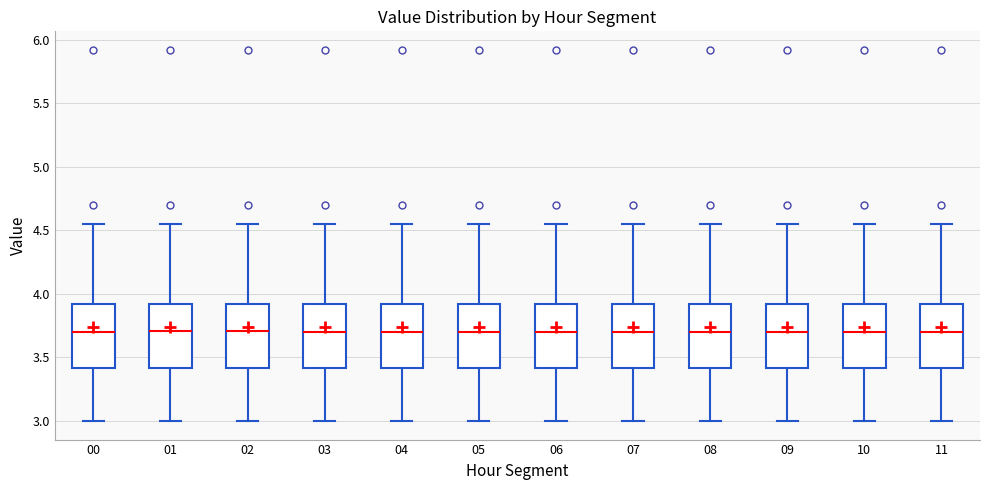

Reading left to right, transcribe this box plot: for each box, give where its median line is, the range the box spans, and where its two whiskers end, as read against the y-axis. The values are not printed on the chart, so give them approximately, as read against the axis.

00: median 3.70, box 3.40 to 3.90, whiskers 3.00 to 4.55
01: median 3.70, box 3.40 to 3.90, whiskers 3.00 to 4.55
02: median 3.70, box 3.40 to 3.90, whiskers 3.00 to 4.55
03: median 3.70, box 3.40 to 3.90, whiskers 3.00 to 4.55
04: median 3.70, box 3.40 to 3.90, whiskers 3.00 to 4.55
05: median 3.70, box 3.40 to 3.90, whiskers 3.00 to 4.55
06: median 3.70, box 3.40 to 3.90, whiskers 3.00 to 4.55
07: median 3.70, box 3.40 to 3.90, whiskers 3.00 to 4.55
08: median 3.70, box 3.40 to 3.90, whiskers 3.00 to 4.55
09: median 3.70, box 3.40 to 3.90, whiskers 3.00 to 4.55
10: median 3.70, box 3.40 to 3.90, whiskers 3.00 to 4.55
11: median 3.70, box 3.40 to 3.90, whiskers 3.00 to 4.55